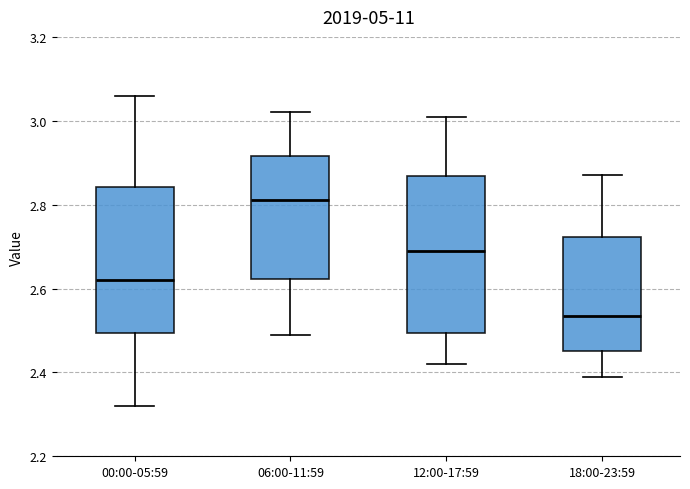

Where does the upper whisker of the box for 00:00-05:59 end on the y-axis? The values are not printed on the chart, so give them approximately, as read against the axis.

3.06